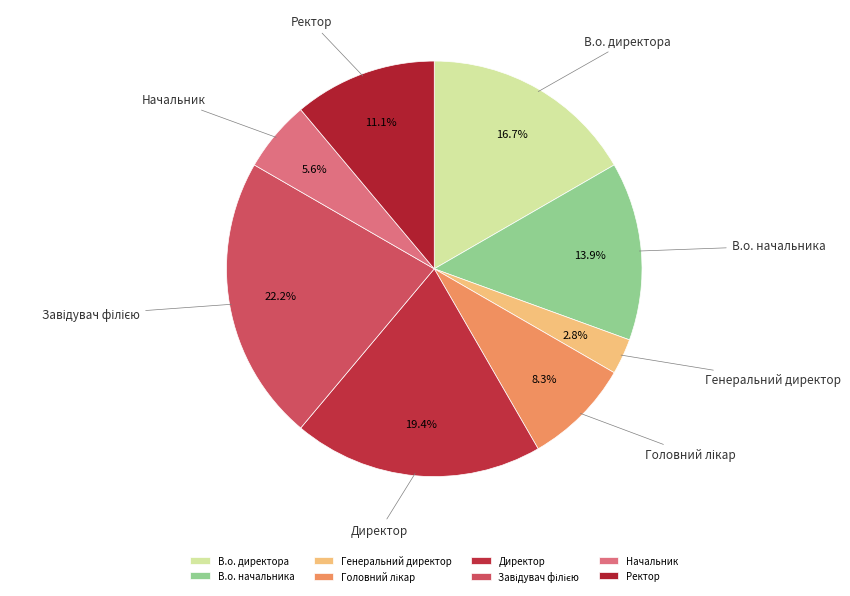

How many segments does this pie chart have?

8